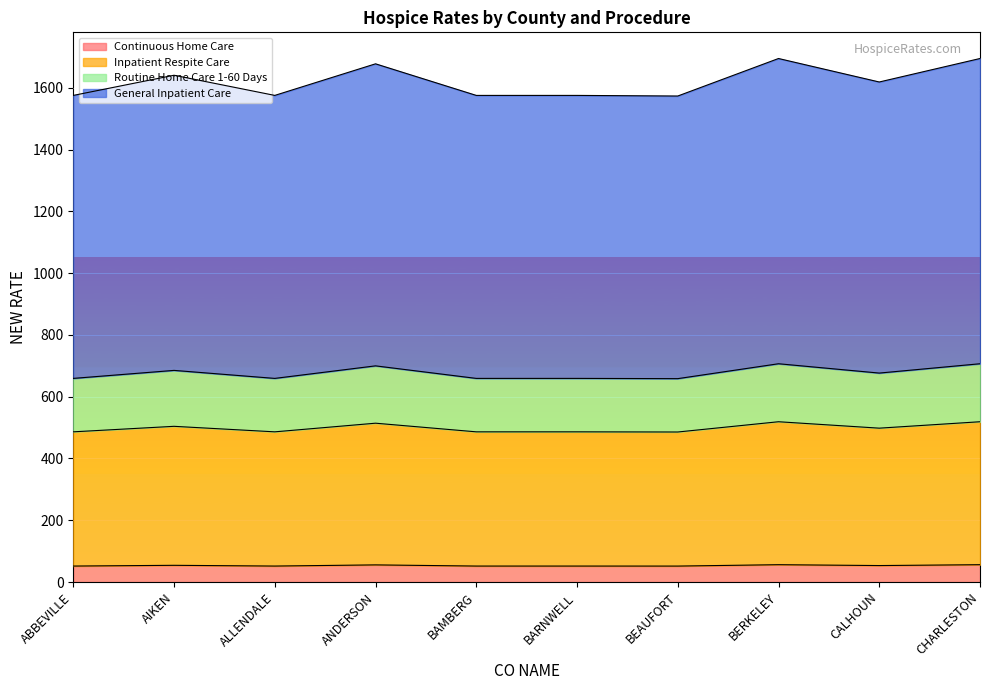

Which category has the highest value across all series?

BERKELEY